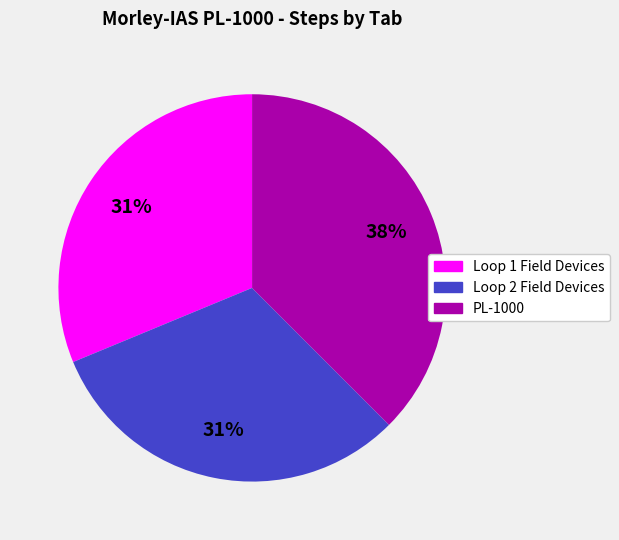

What is the largest slice in the pie chart?

PL-1000